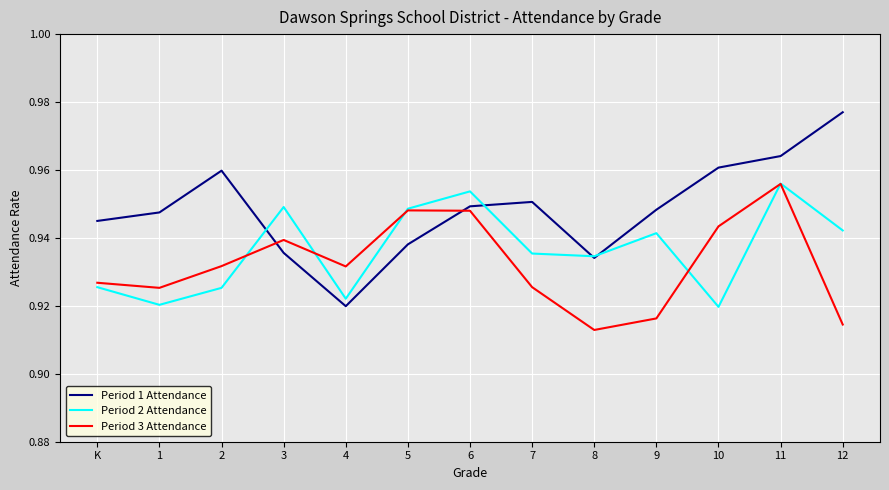

Rank the series by their average value, from lowest to highest.

Period 3 Attendance, Period 2 Attendance, Period 1 Attendance